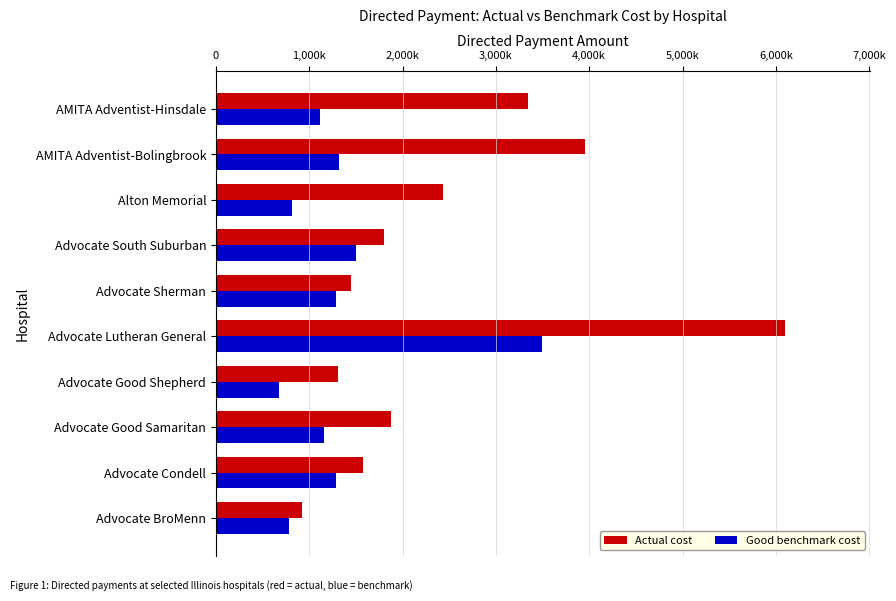

What are all the series names shown in the legend?

Actual cost, Good benchmark cost